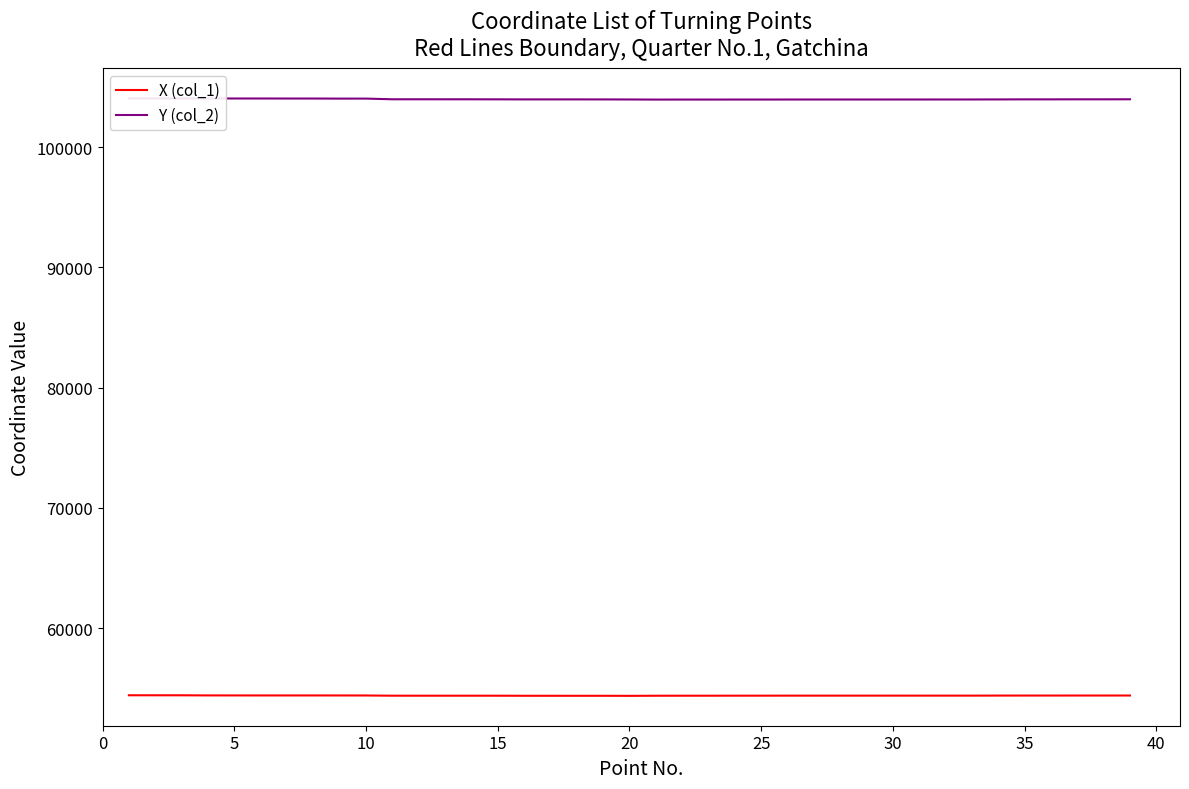

How many lines are shown in the chart?

2